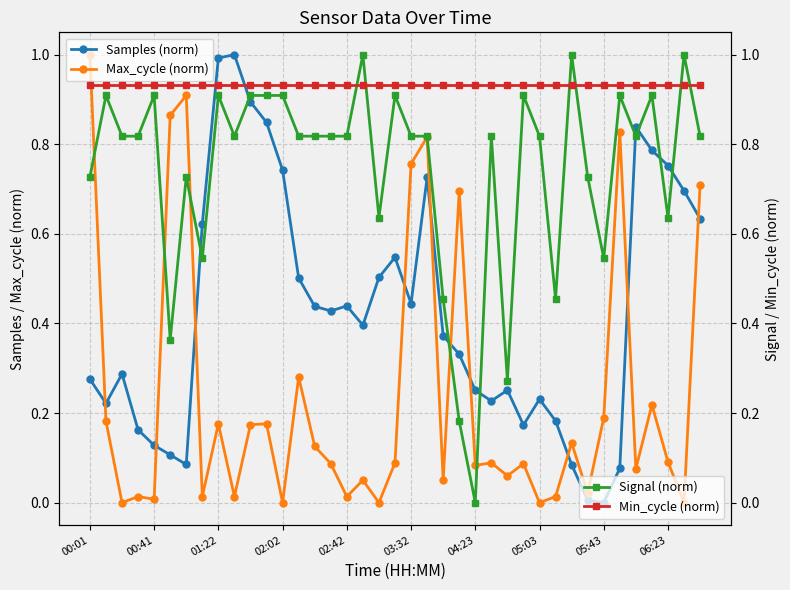

True or false: Max_cycle (norm) has a value of 0.1 at 05:43.

False